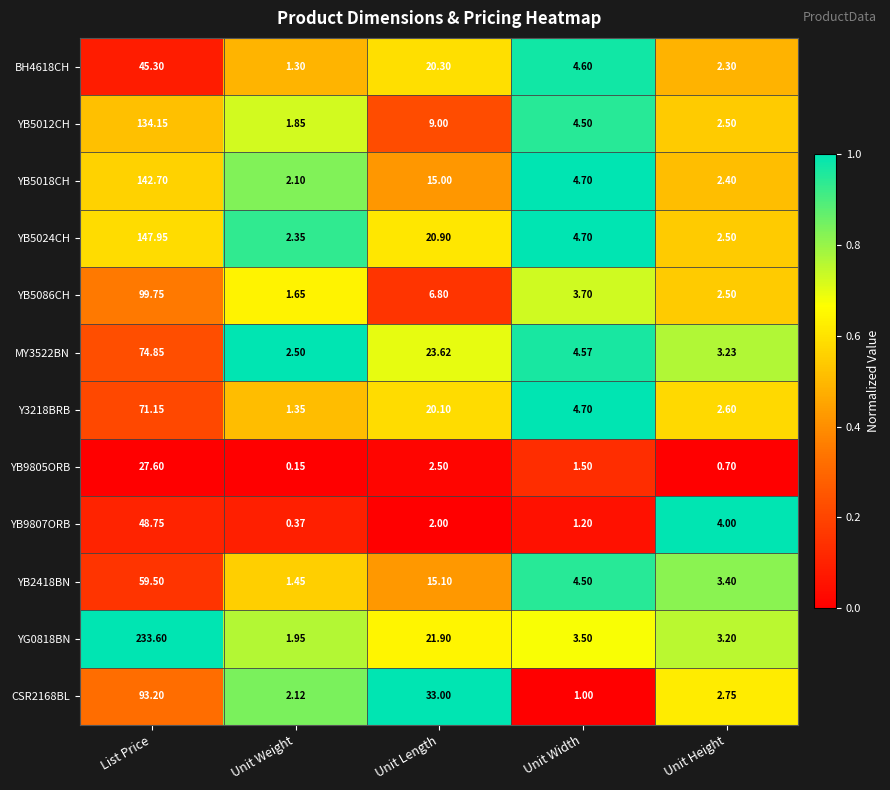

Is the value of YB5024CH at Unit Length greater than the value of YB5018CH at Unit Length?

Yes